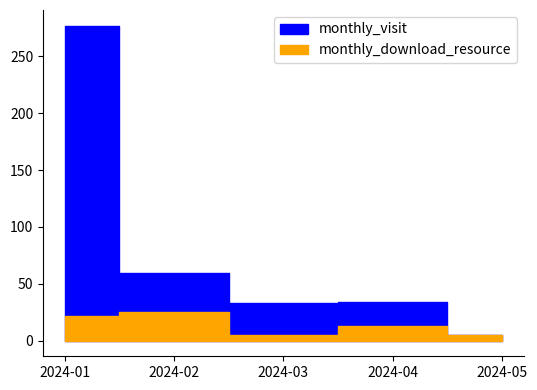

The monthly_visit series shows 18 at 2024-04. True or false?

False